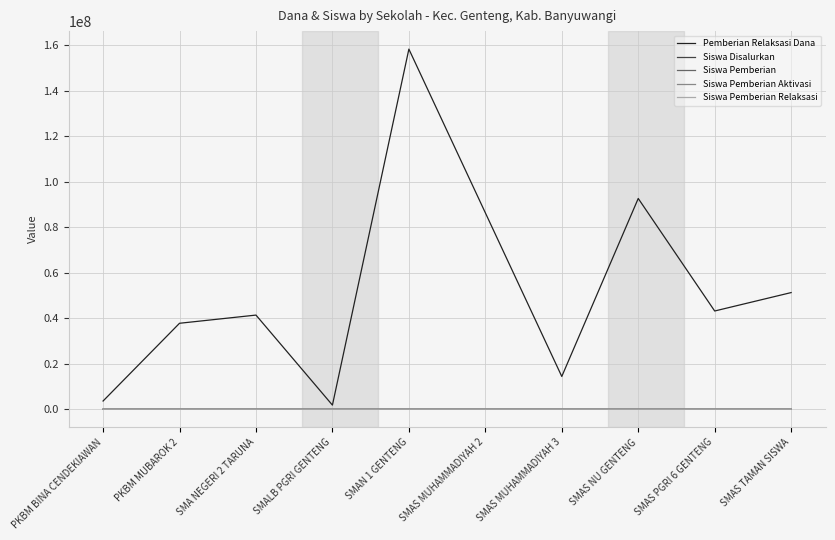

Where is Pemberian Relaksasi Dana nearest to the value 80100000?

SMAS MUHAMMADIYAH 2